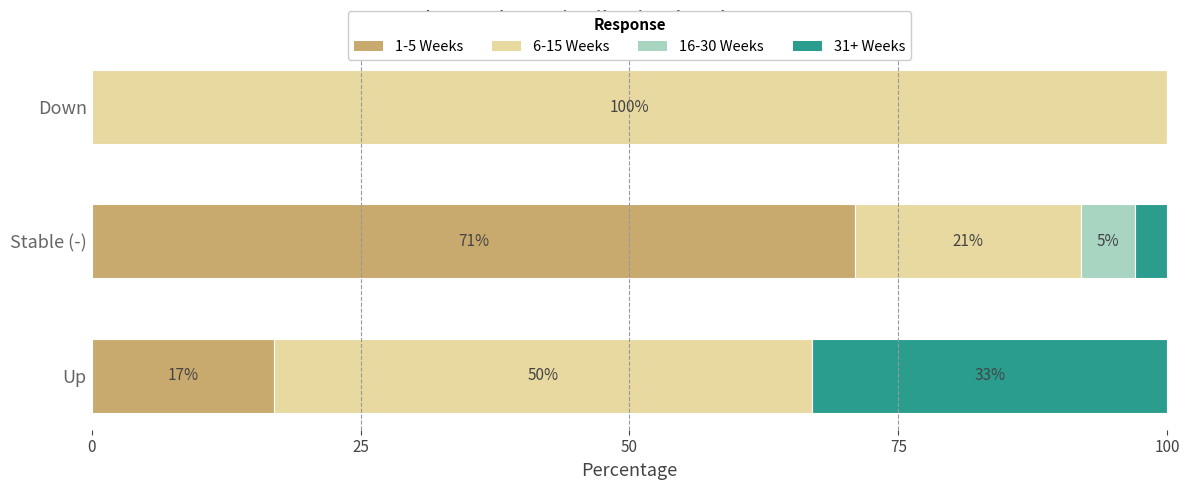

At which label does 1-5 Weeks reach its peak?

Stable (-)